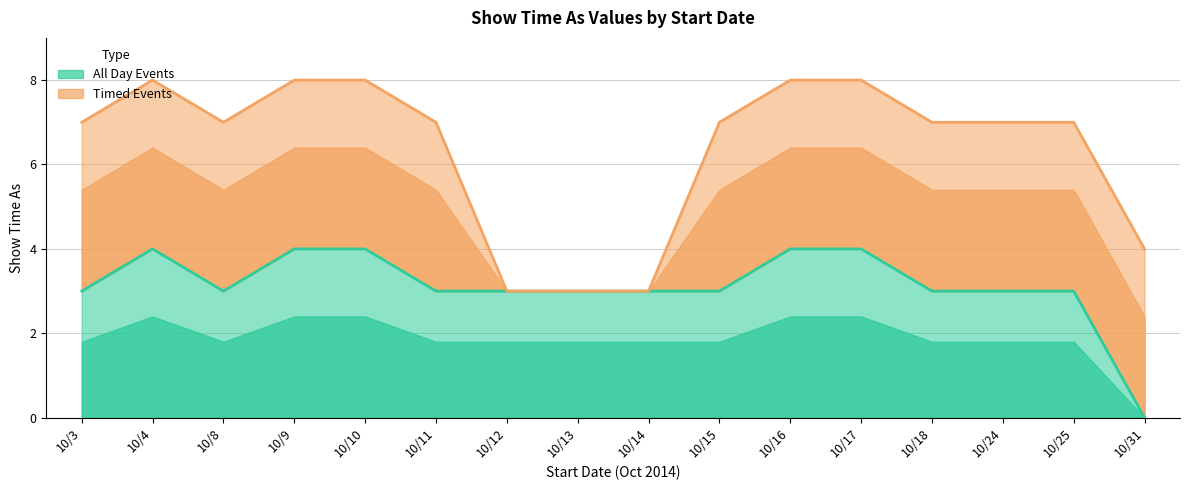

What value does the data have at 10/13?

3